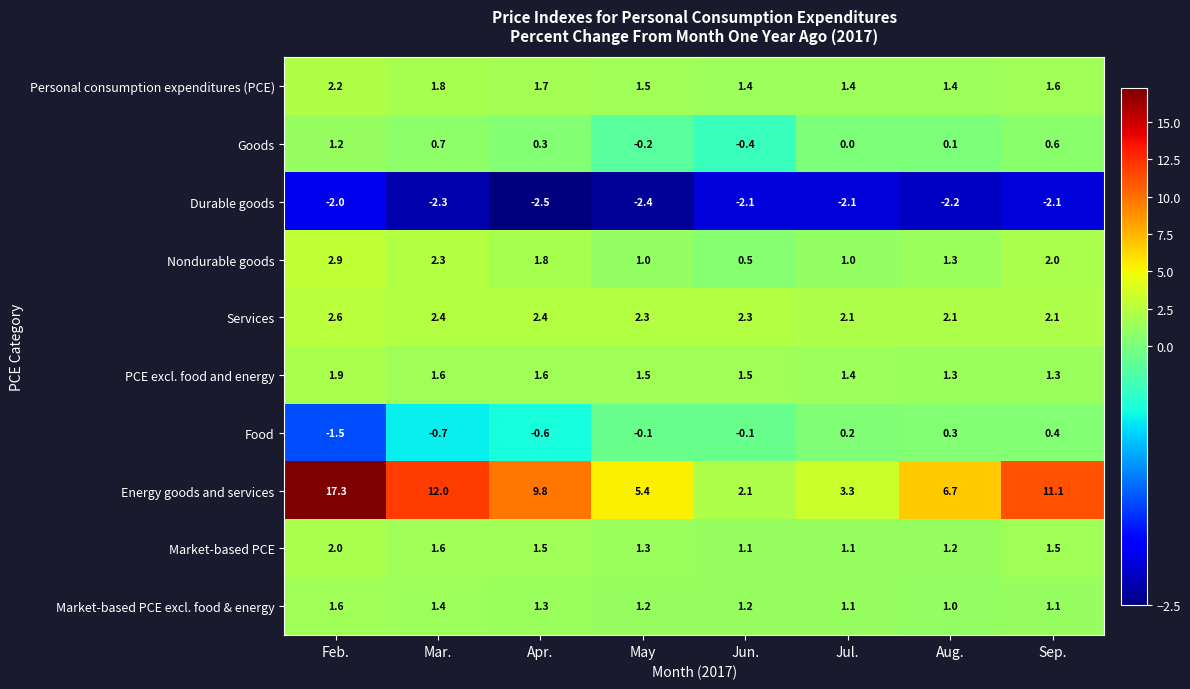

What is the sum of the Durable goods values at Feb. and Jun.?

-4.1